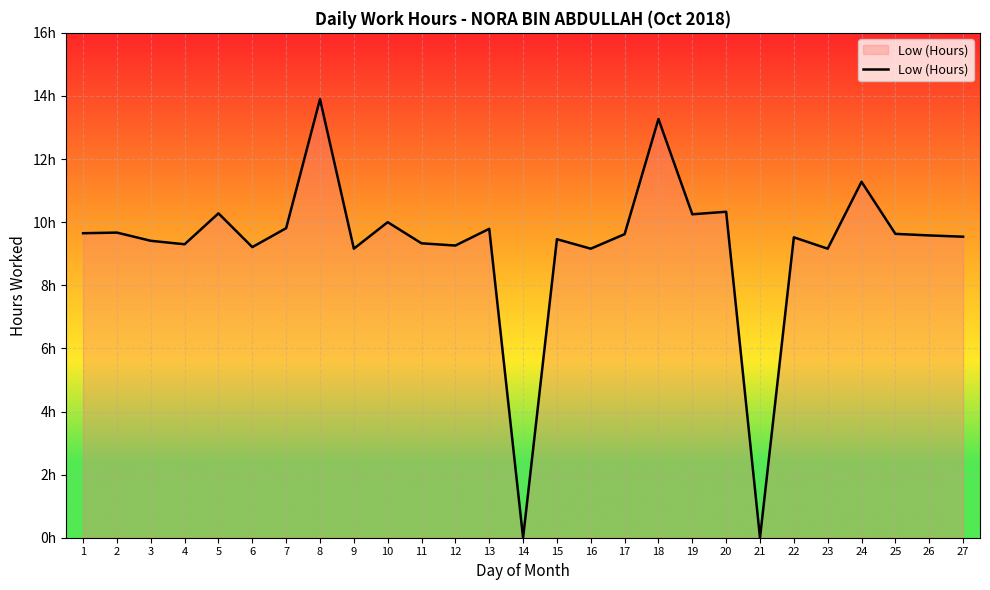

Reading left to right, transcribe all the data shown in this chart.

1=9.7	2=9.7	3=9.4	4=9.3	5=10.3	6=9.2	7=9.8	8=13.9	9=9.2	10=10.0	11=9.3	12=9.3	13=9.8	14=0.0	15=9.5	16=9.2	17=9.6	18=13.3	19=10.2	20=10.3	21=0.0	22=9.5	23=9.2	24=11.3	25=9.6	26=9.6	27=9.5